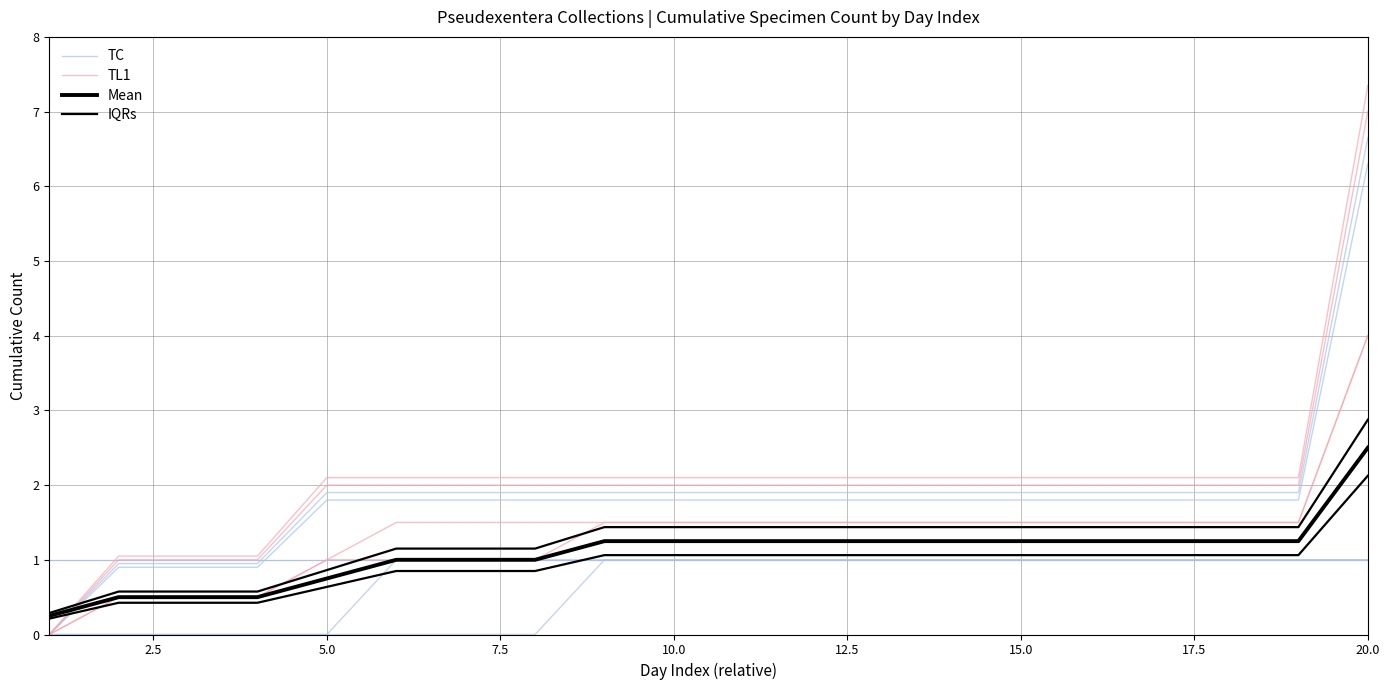

True or false: TC has more than 1 interior local peaks.

False